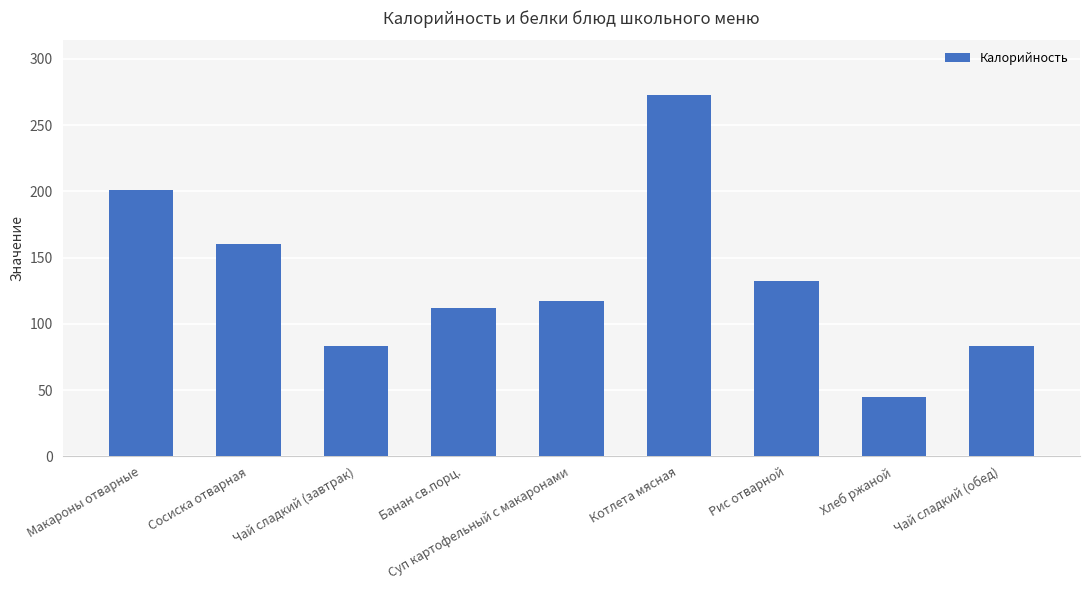

Which has a higher value, Суп картофельный с макаронами or Макароны отварные?

Макароны отварные